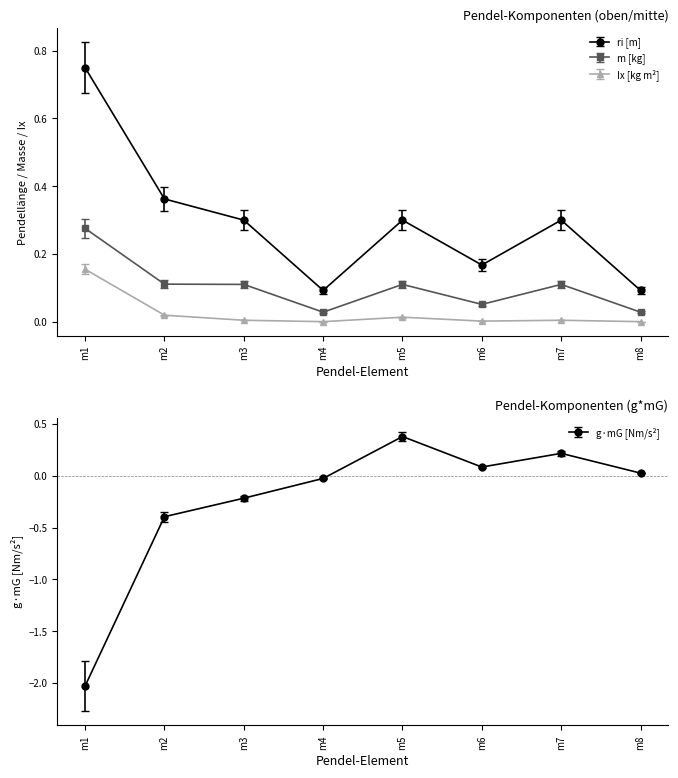

How many interior local valleys does the Ix [kg m²] series have?

2